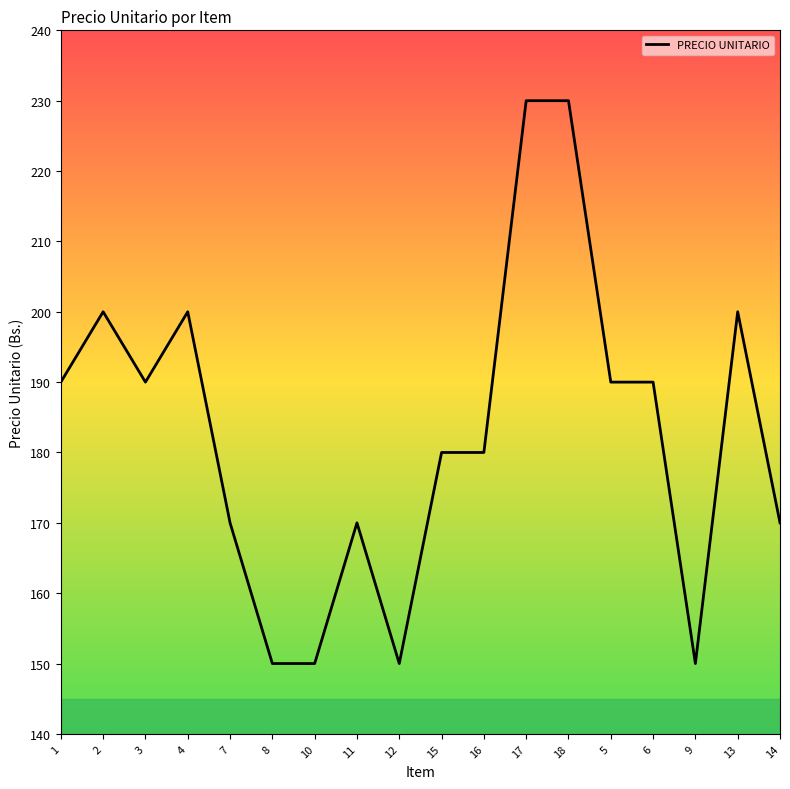

Which has a higher value, 11 or 2?

2